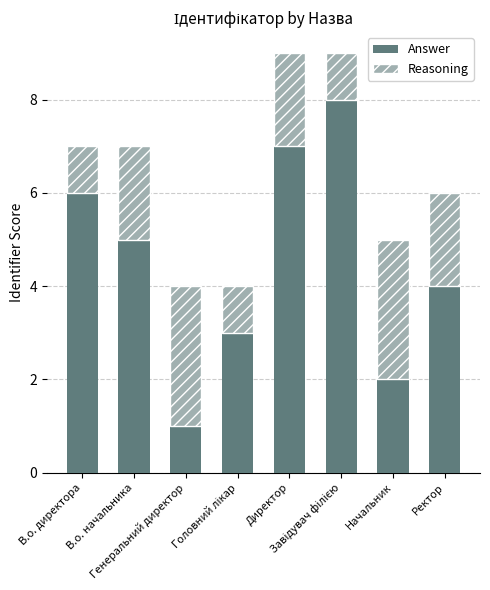

How many data points does each series have?

8